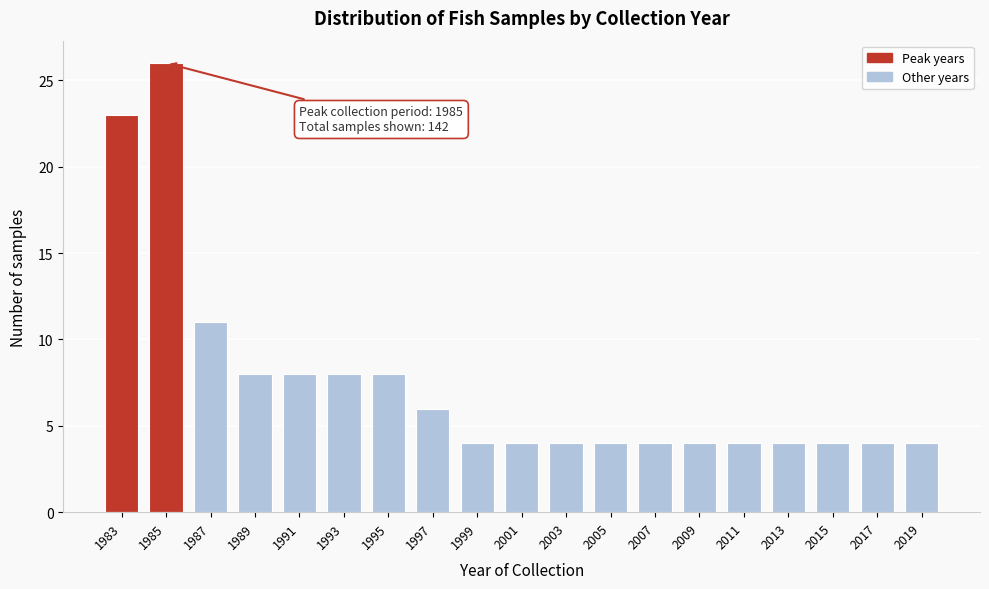

Reading left to right, list all the values displayed in this chart.

1983=23	1985=26	1987=11	1989=8	1991=8	1993=8	1995=8	1997=6	1999=4	2001=4	2003=4	2005=4	2007=4	2009=4	2011=4	2013=4	2015=4	2017=4	2019=4